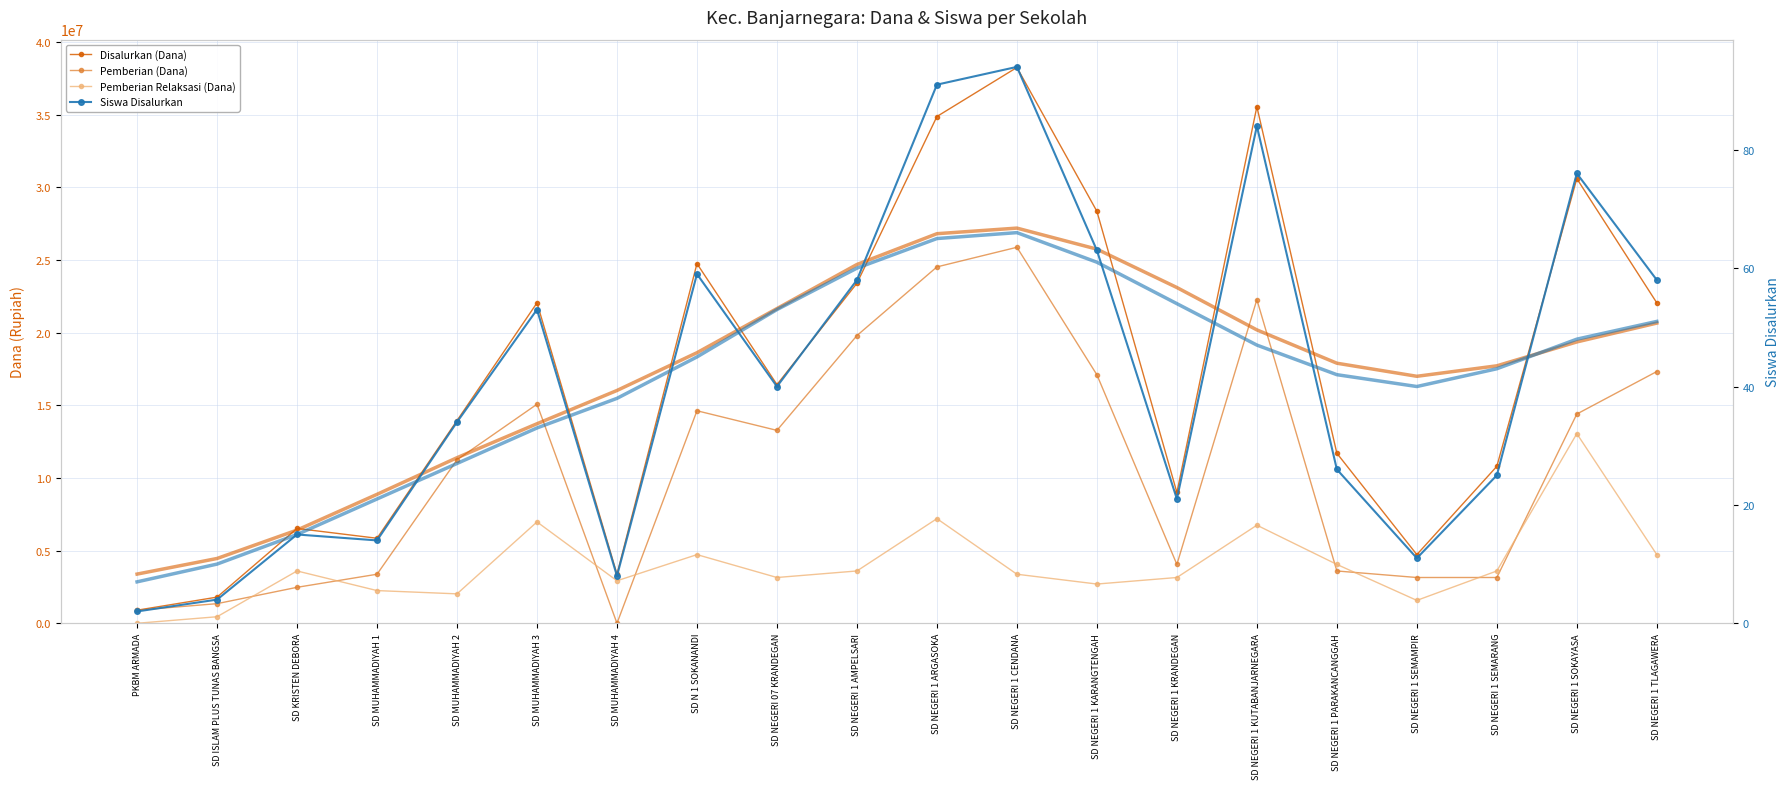

Reading left to right, what are all the values shown in this chart?

Disalurkan (Dana): PKBM ARMADA=900000	SD ISLAM PLUS TUNAS BANGSA=1800000	SD KRISTEN DEBORA=6525000	SD MUHAMMADIYAH 1=5850000	SD MUHAMMADIYAH 2=13950000	SD MUHAMMADIYAH 3=22050000	SD MUHAMMADIYAH 4=3375000	SD N 1 SOKANANDI=24750000	SD NEGERI 07 KRANDEGAN=16425000	SD NEGERI 1 AMPELSARI=23400000	SD NEGERI 1 ARGASOKA=34875000	SD NEGERI 1 CENDANA=38250000	SD NEGERI 1 KARANGTENGAH=28350000	SD NEGERI 1 KRANDEGAN=9000000	SD NEGERI 1 KUTABANJARNEGARA=35550000	SD NEGERI 1 PARAKANCANGGAH=11700000	SD NEGERI 1 SEMAMPIR=4725000	SD NEGERI 1 SEMARANG=10800000	SD NEGERI 1 SOKAYASA=30600000	SD NEGERI 1 TLAGAWERA=22050000
Pemberian (Dana): PKBM ARMADA=900000	SD ISLAM PLUS TUNAS BANGSA=1350000	SD KRISTEN DEBORA=2475000	SD MUHAMMADIYAH 1=3375000	SD MUHAMMADIYAH 2=11250000	SD MUHAMMADIYAH 3=15075000	SD MUHAMMADIYAH 4=0	SD N 1 SOKANANDI=14625000	SD NEGERI 07 KRANDEGAN=13275000	SD NEGERI 1 AMPELSARI=19800000	SD NEGERI 1 ARGASOKA=24525000	SD NEGERI 1 CENDANA=25875000	SD NEGERI 1 KARANGTENGAH=17100000	SD NEGERI 1 KRANDEGAN=4050000	SD NEGERI 1 KUTABANJARNEGARA=22275000	SD NEGERI 1 PARAKANCANGGAH=3600000	SD NEGERI 1 SEMAMPIR=3150000	SD NEGERI 1 SEMARANG=3150000	SD NEGERI 1 SOKAYASA=14400000	SD NEGERI 1 TLAGAWERA=17325000
Pemberian Relaksasi (Dana): PKBM ARMADA=0	SD ISLAM PLUS TUNAS BANGSA=450000	SD KRISTEN DEBORA=3600000	SD MUHAMMADIYAH 1=2250000	SD MUHAMMADIYAH 2=2025000	SD MUHAMMADIYAH 3=6975000	SD MUHAMMADIYAH 4=2925000	SD N 1 SOKANANDI=4725000	SD NEGERI 07 KRANDEGAN=3150000	SD NEGERI 1 AMPELSARI=3600000	SD NEGERI 1 ARGASOKA=7200000	SD NEGERI 1 CENDANA=3375000	SD NEGERI 1 KARANGTENGAH=2700000	SD NEGERI 1 KRANDEGAN=3150000	SD NEGERI 1 KUTABANJARNEGARA=6750000	SD NEGERI 1 PARAKANCANGGAH=4050000	SD NEGERI 1 SEMAMPIR=1575000	SD NEGERI 1 SEMARANG=3600000	SD NEGERI 1 SOKAYASA=13050000	SD NEGERI 1 TLAGAWERA=4725000
Siswa Disalurkan: PKBM ARMADA=2	SD ISLAM PLUS TUNAS BANGSA=4	SD KRISTEN DEBORA=15	SD MUHAMMADIYAH 1=14	SD MUHAMMADIYAH 2=34	SD MUHAMMADIYAH 3=53	SD MUHAMMADIYAH 4=8	SD N 1 SOKANANDI=59	SD NEGERI 07 KRANDEGAN=40	SD NEGERI 1 AMPELSARI=58	SD NEGERI 1 ARGASOKA=91	SD NEGERI 1 CENDANA=94	SD NEGERI 1 KARANGTENGAH=63	SD NEGERI 1 KRANDEGAN=21	SD NEGERI 1 KUTABANJARNEGARA=84	SD NEGERI 1 PARAKANCANGGAH=26	SD NEGERI 1 SEMAMPIR=11	SD NEGERI 1 SEMARANG=25	SD NEGERI 1 SOKAYASA=76	SD NEGERI 1 TLAGAWERA=58